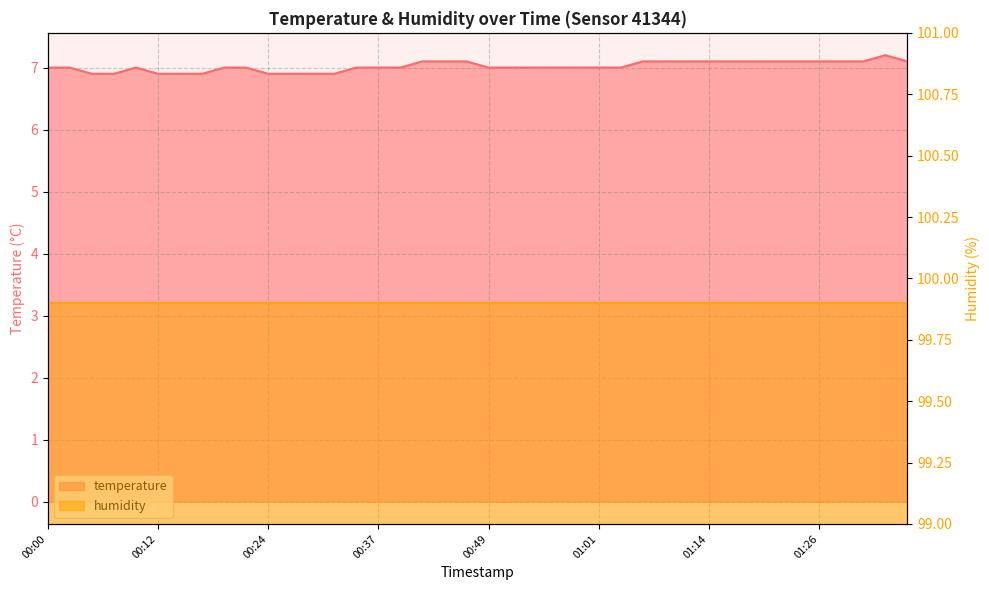

How many values are below 7?

9